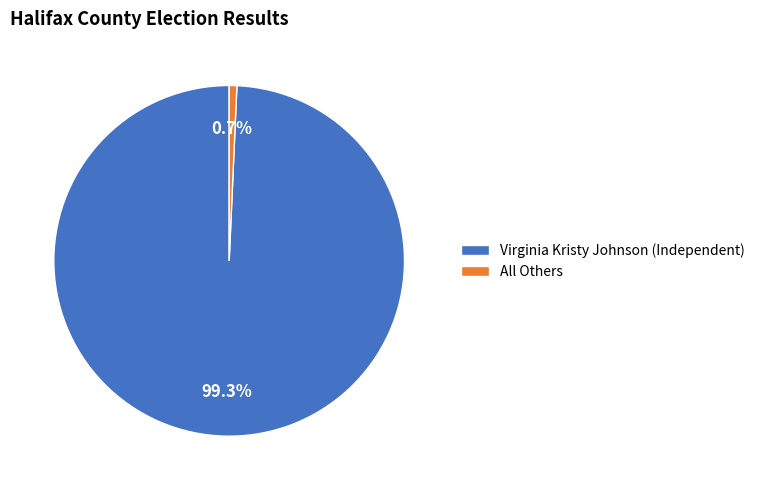

What is the majority slice?

Virginia Kristy Johnson (Independent)